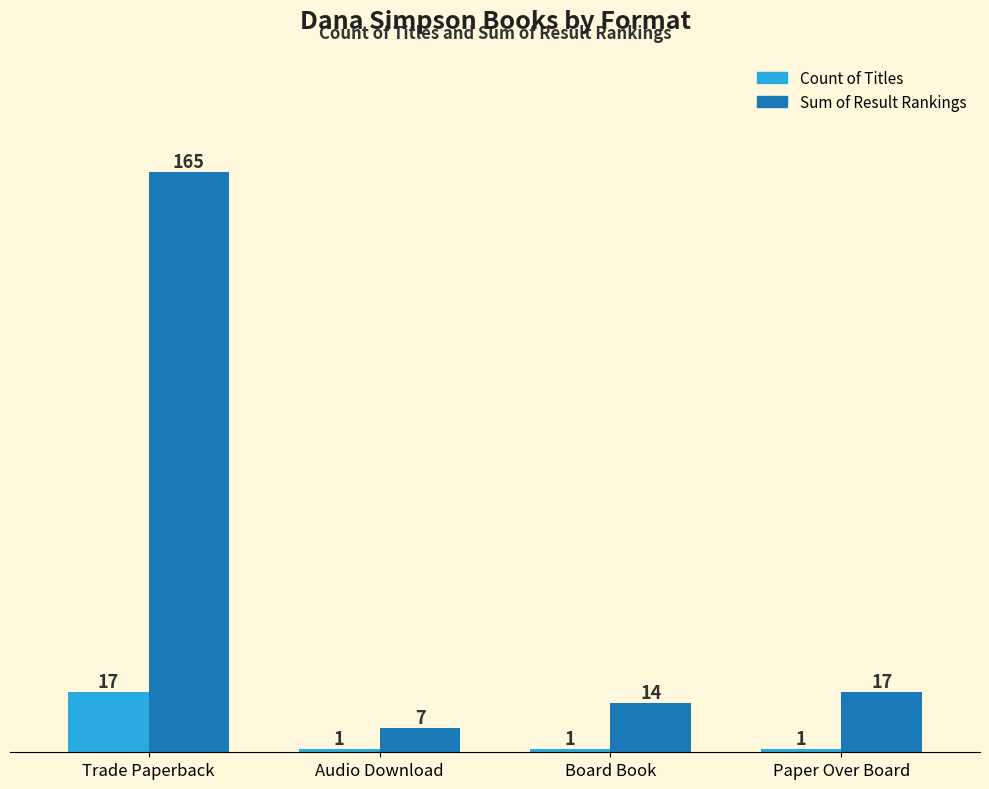

Reading right to left, what are all the values shown in this chart?

Count of Titles: 1	1	1	17
Sum of Result Rankings: 17	14	7	165